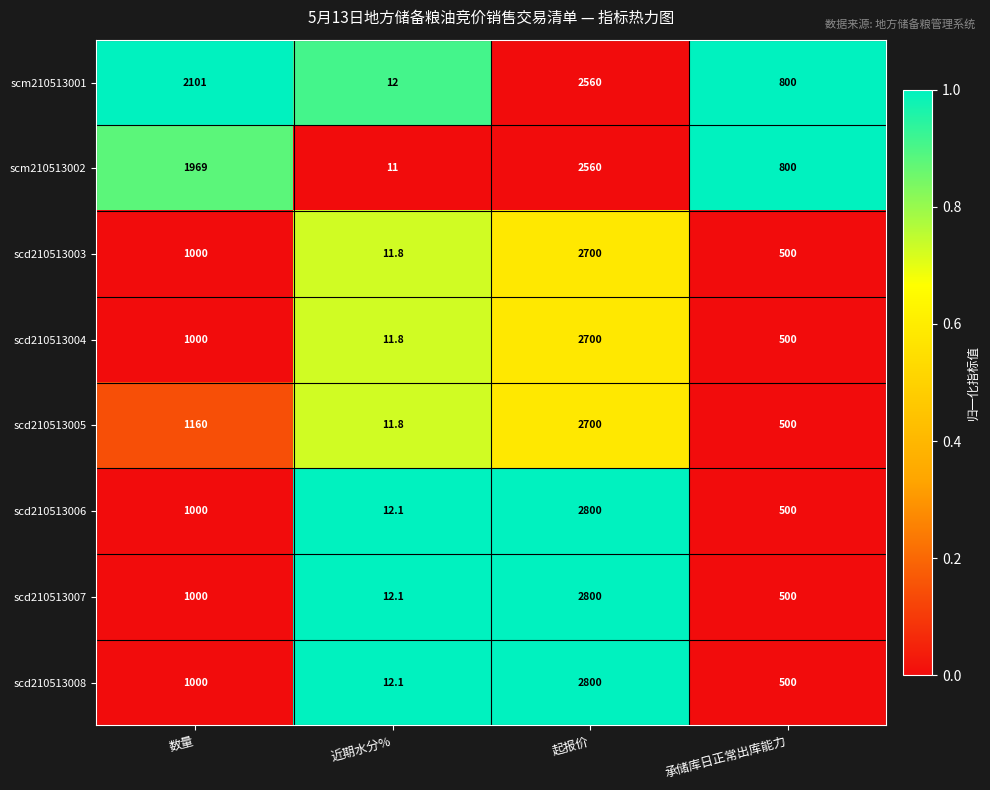

What is the sum of all scm210513002 values?

5340.0